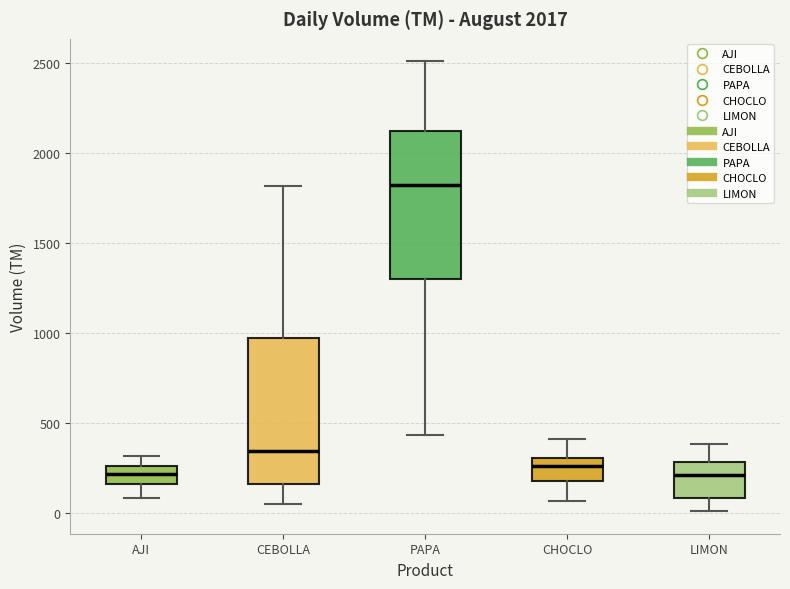

Reading left to right, read every box against the y-axis: the position of its median line, the range the box covers, and the ends of its whiskers. The values are not printed on the chart, so give them approximately, as read against the axis.

AJI: median 200, box 150 to 250, whiskers 100 to 300
CEBOLLA: median 350, box 150 to 950, whiskers 50 to 1800
PAPA: median 1800, box 1300 to 2100, whiskers 450 to 2500
CHOCLO: median 250, box 200 to 300, whiskers 50 to 400
LIMON: median 200, box 100 to 300, whiskers 0 to 400